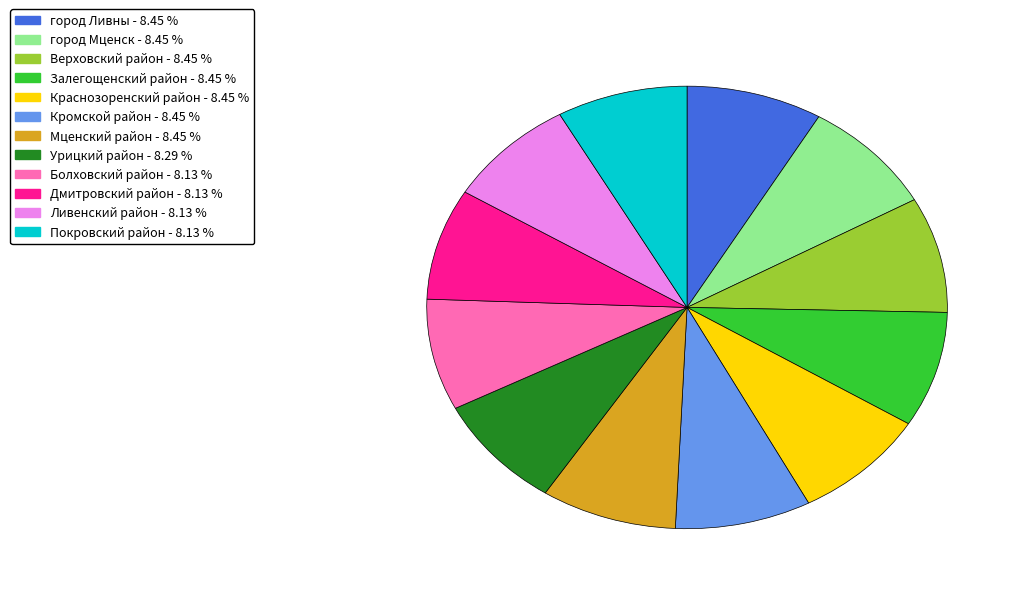

How many slices are in this pie chart?

12